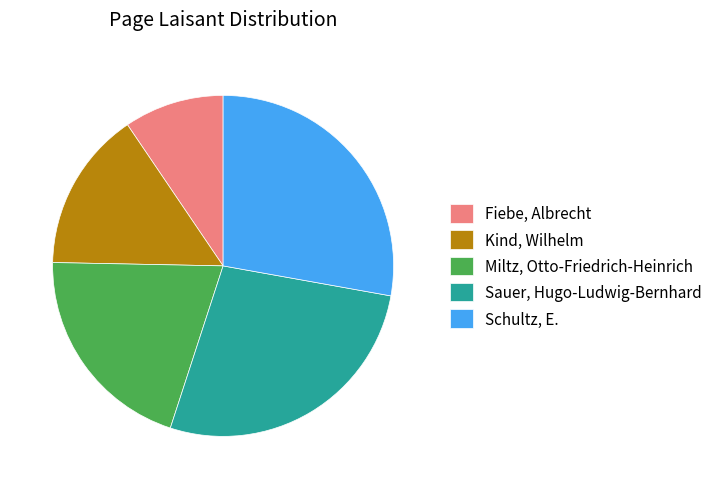

Is the sum of Miltz, Otto-Friedrich-Heinrich and Sauer, Hugo-Ludwig-Bernhard greater than half?

No